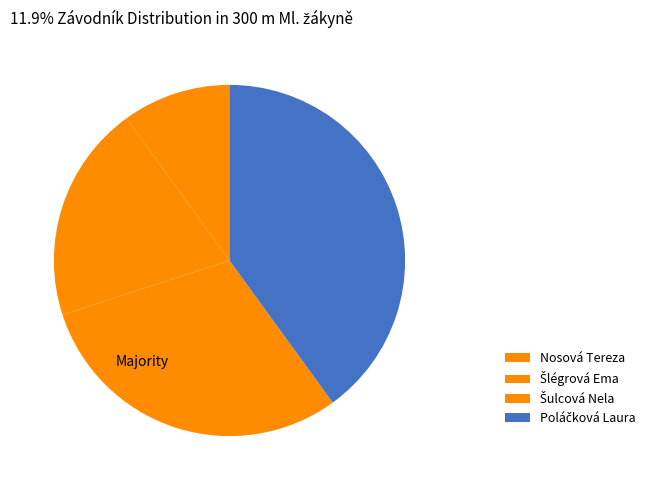

How many segments does this pie chart have?

4